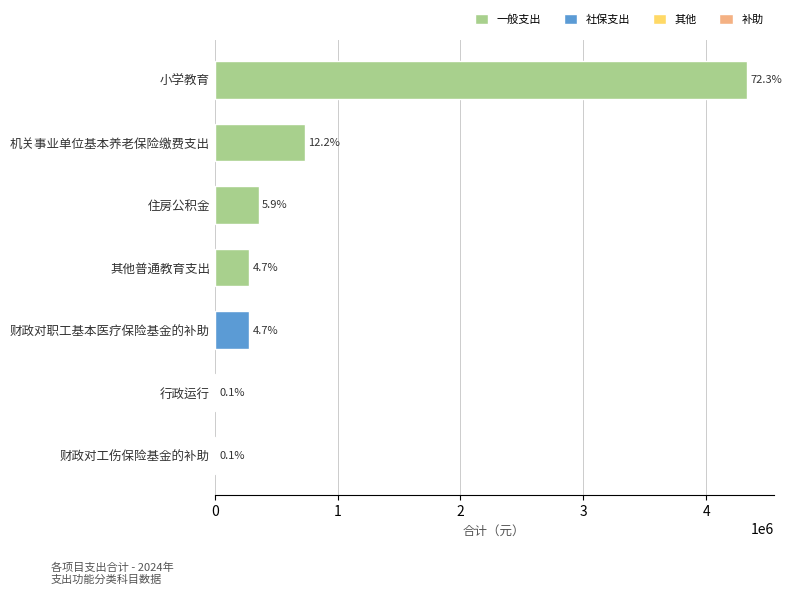

Are the bars horizontal?

Yes